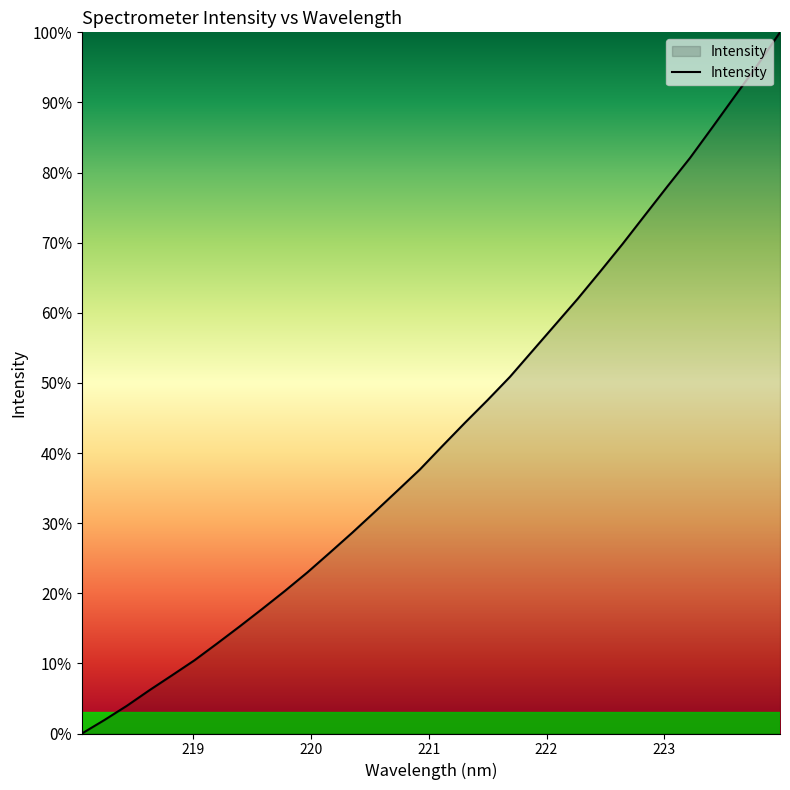

What is the difference between the second highest and minimum values?

95.3